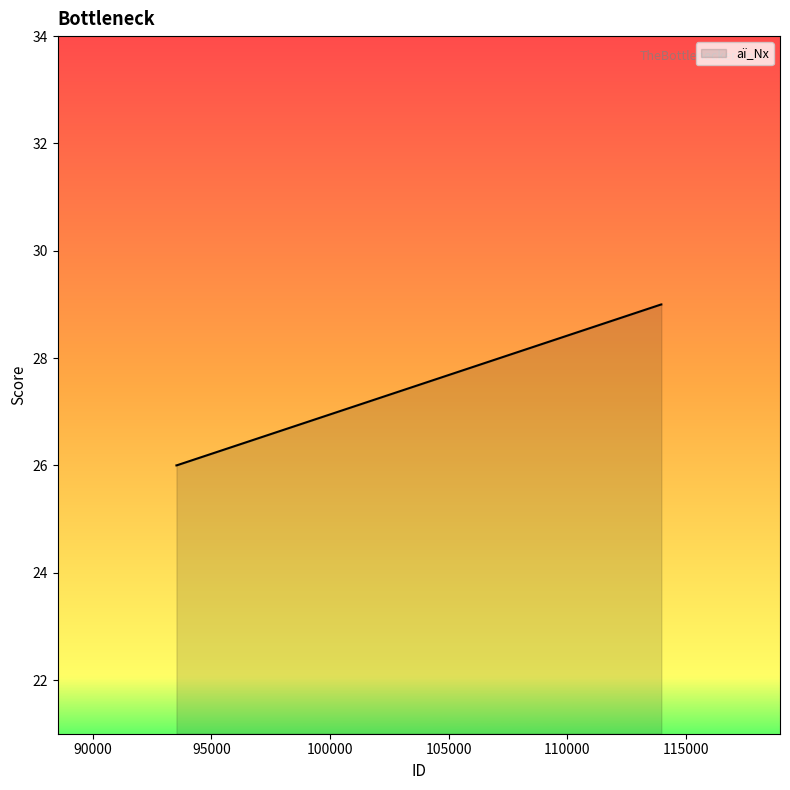

What is the smallest value displayed?

26